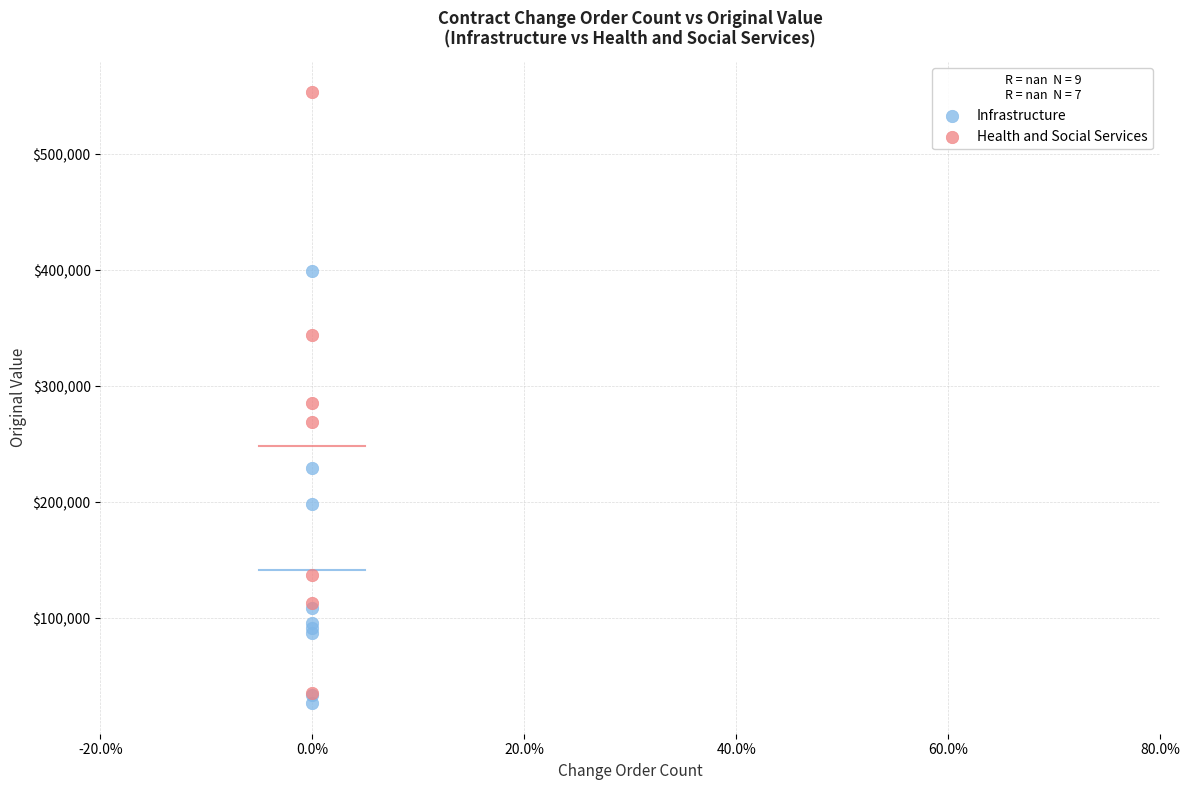

Which series reaches the maximum Y coordinate?

Health and Social Services